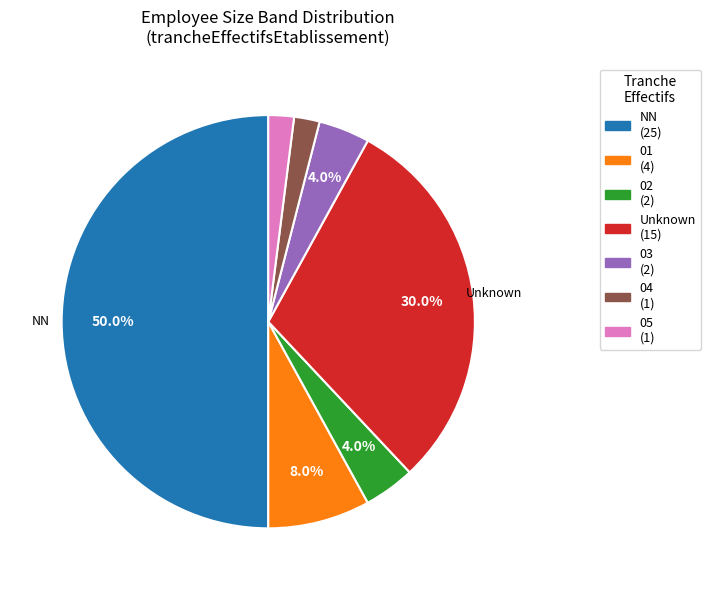

Count the number of slices in the pie.

7